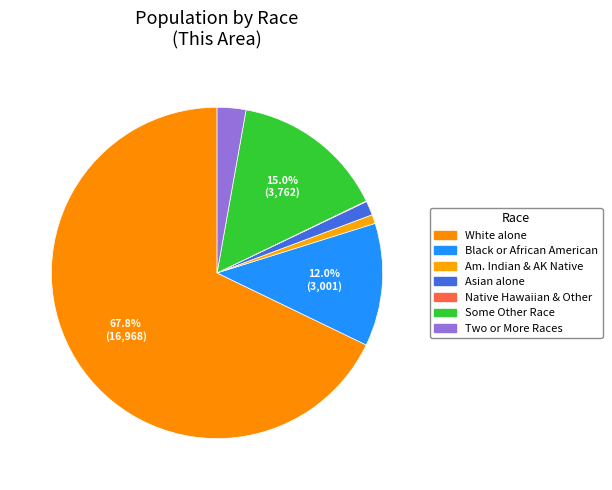

To the nearest percent, what portion does Two or More Races represent?

3%